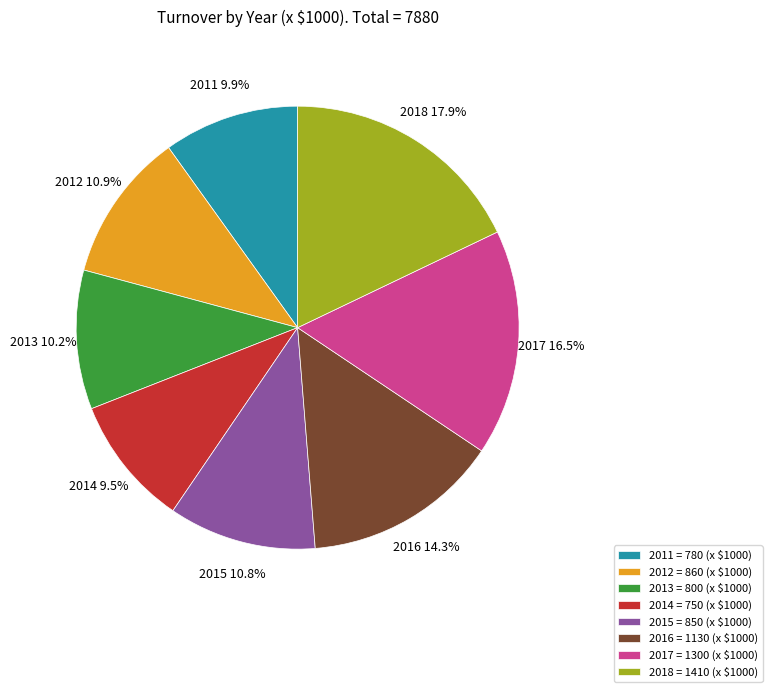

Count the number of slices in the pie.

8